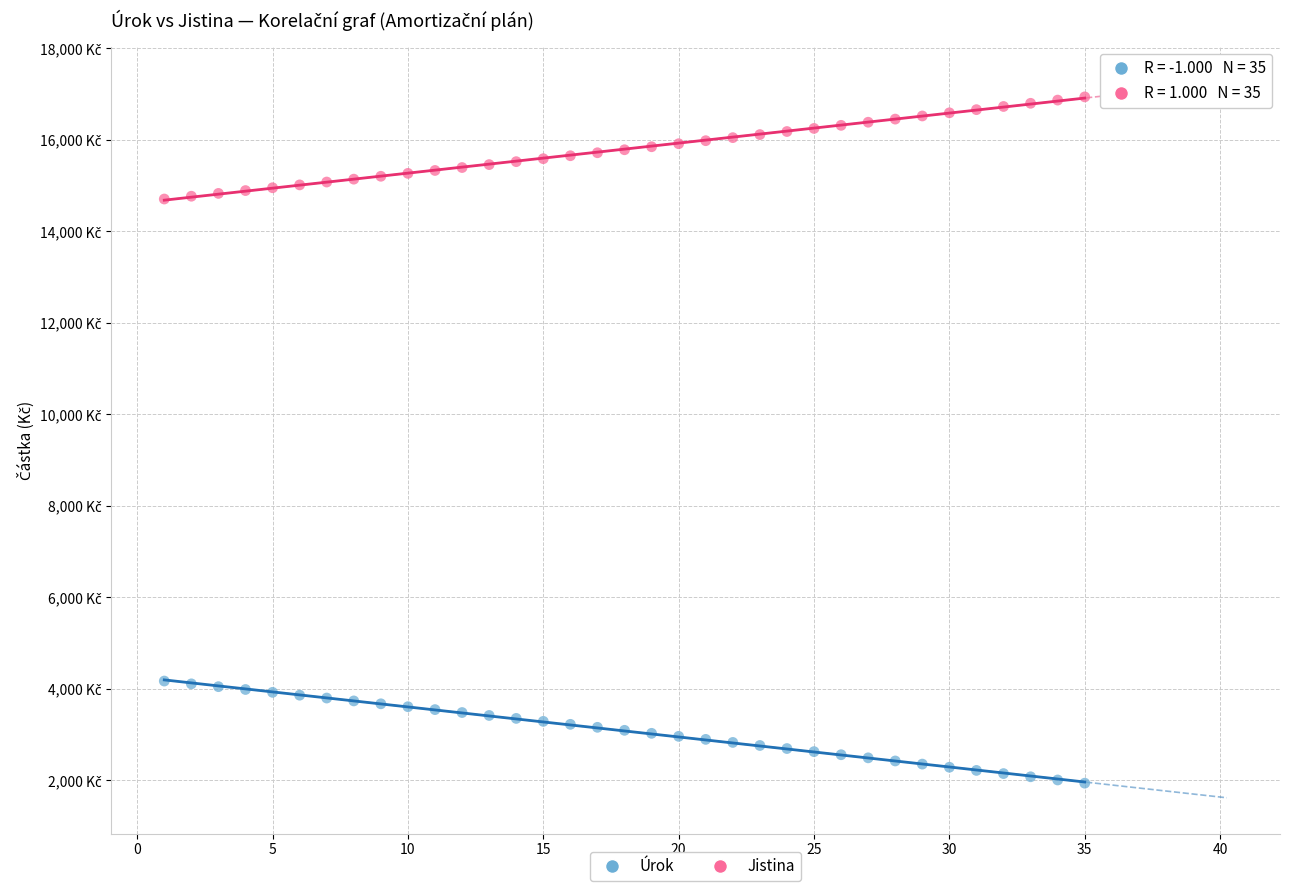

Which series reaches the maximum Y coordinate?

Jistina